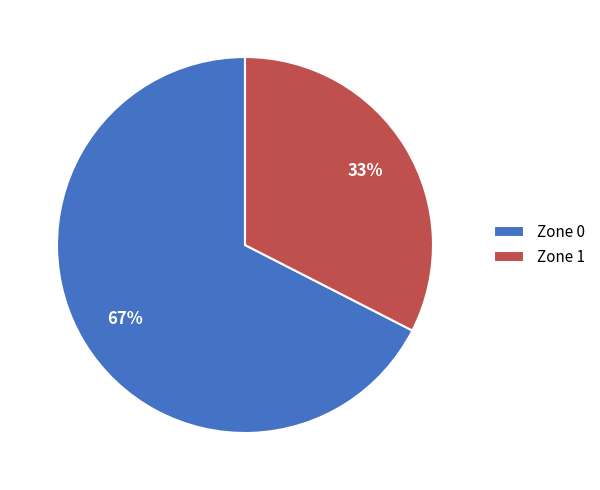

To the nearest percent, what is the combined percentage of Zone 1 and Zone 0?

100%